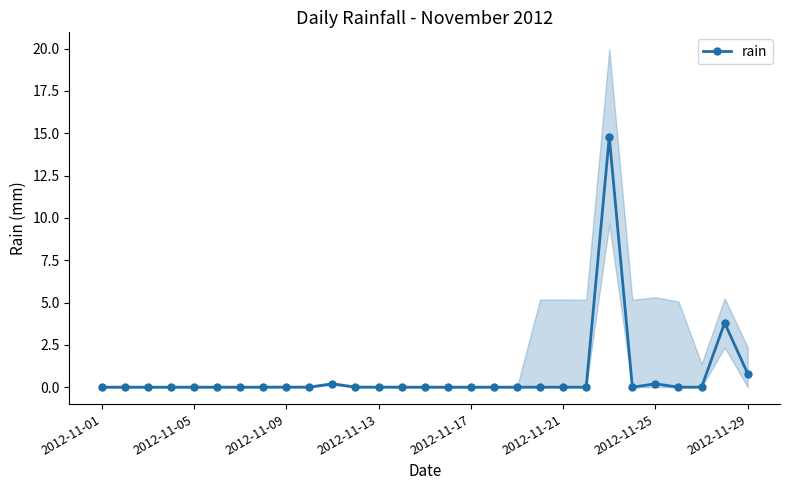

True or false: there are more than 2 points higher than both neighbors.

True